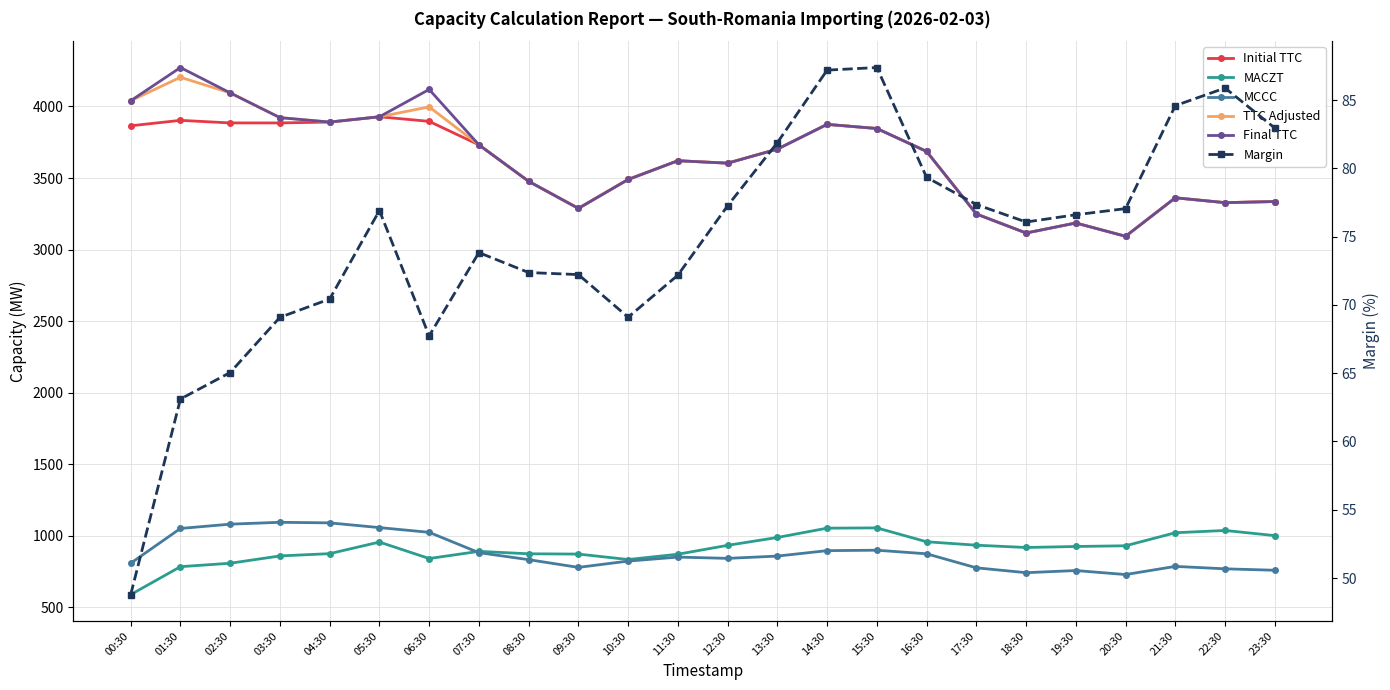

What is the highest value of the Margin series?

87.4